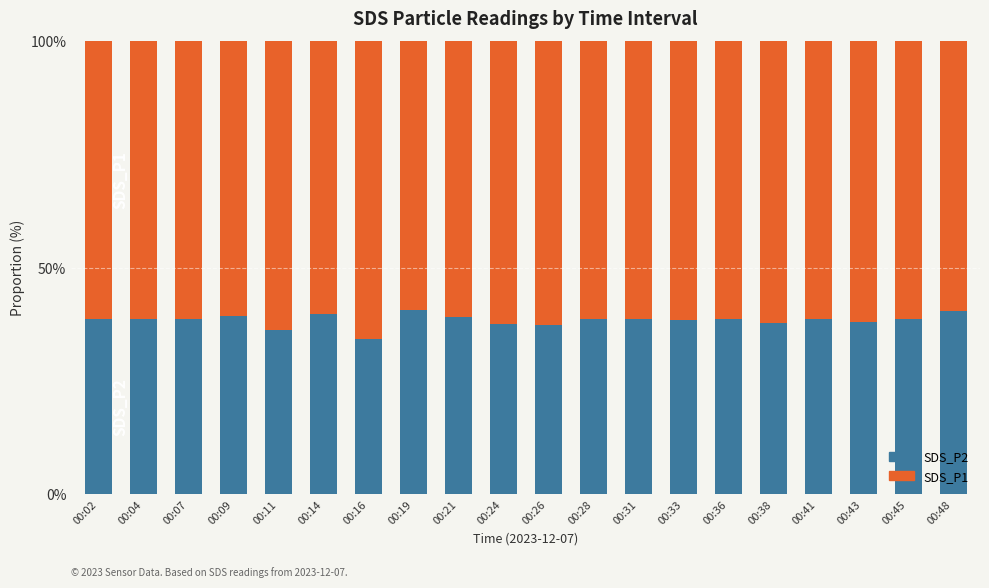

What is the total value across all series at 00:09?

100.0